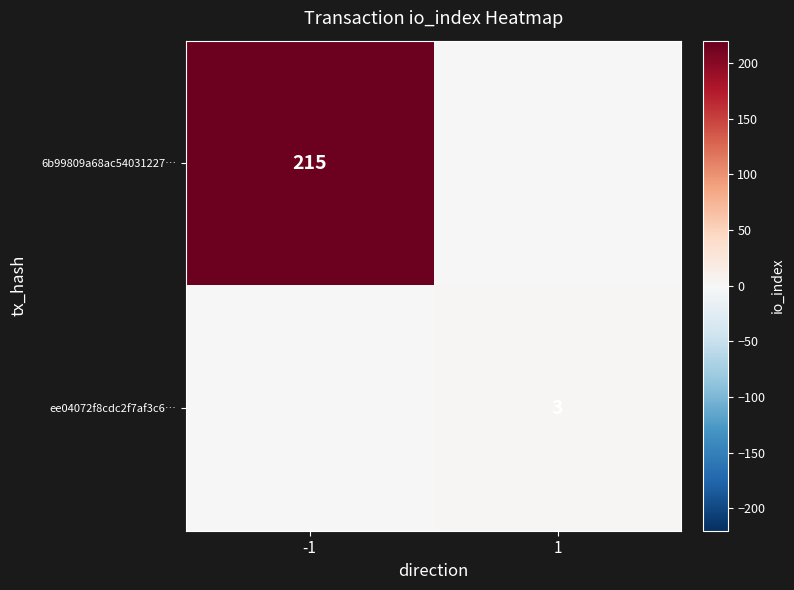

The value of ee04072f8cdc2f7af3c6… at 1 is 3. True or false?

True